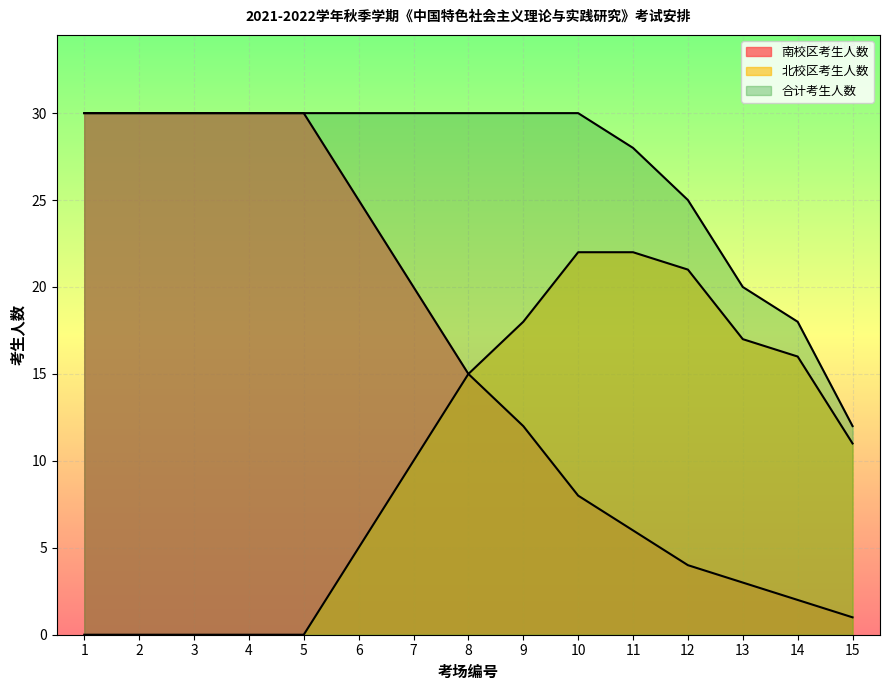

True or false: 动物科技学院 and 班级人数 intersect in this chart.

False